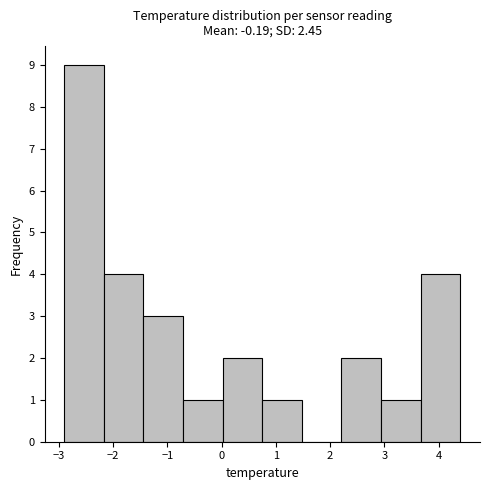

Reading left to right, transcribe this chart: for each bar, give the range it covers on the x-axis and its height. Neither the bar edges nor the heights are printed on the chart, so give them approximately, as read against the axes.

-2.90 to -2.17: 9
-2.17 to -1.44: 4
-1.44 to -0.71: 3
-0.71 to 0.02: 1
0.02 to 0.75: 2
0.75 to 1.48: 1
1.48 to 2.21: 0
2.21 to 2.94: 2
2.94 to 3.67: 1
3.67 to 4.40: 4